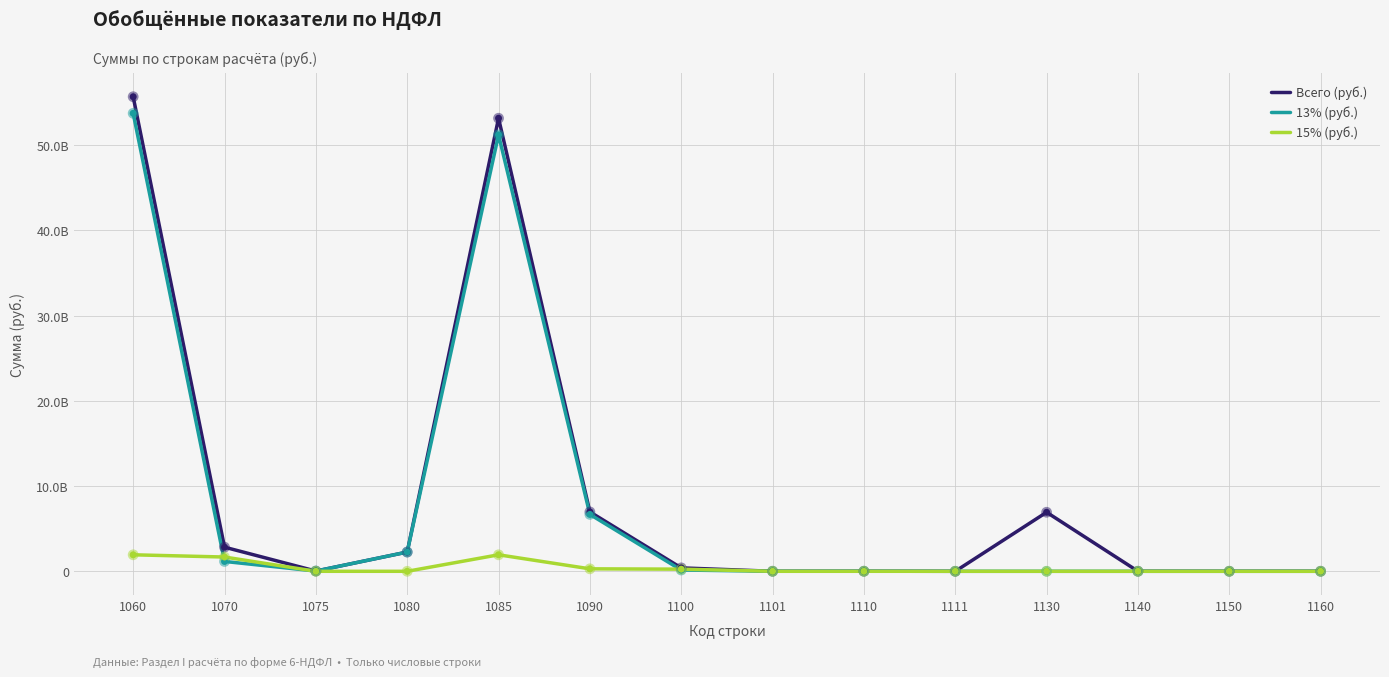

Which series has the largest total across all categories?

Всего (руб.)